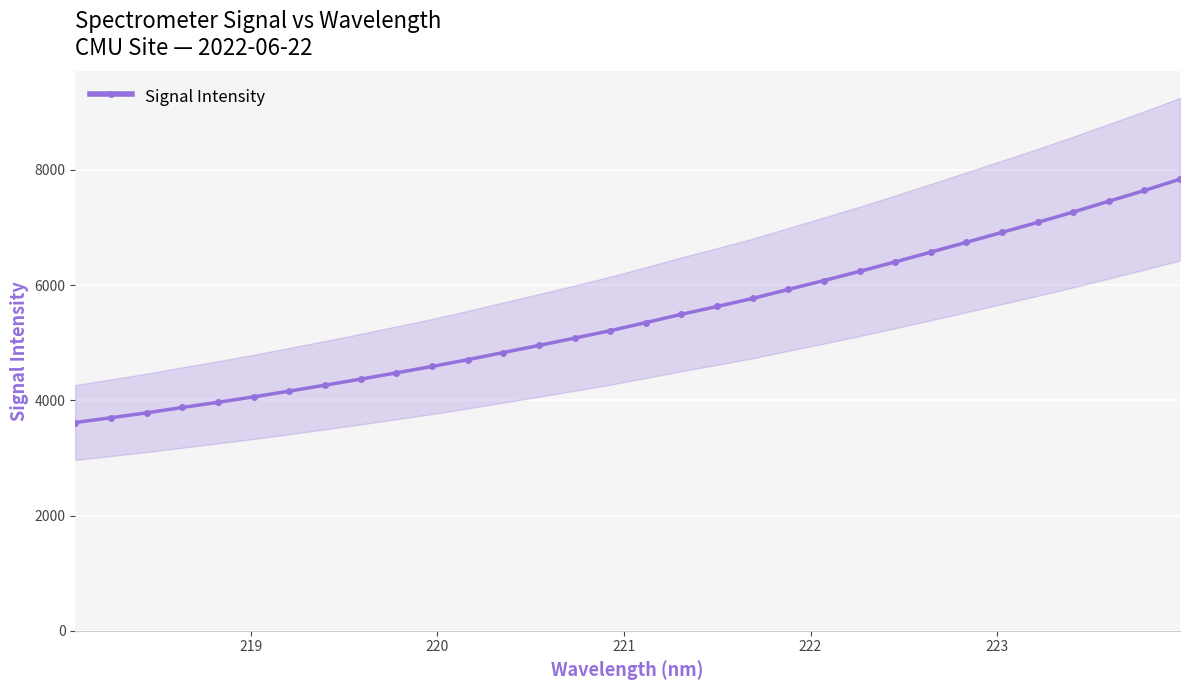

What is the minimum value for Signal Intensity?

3614.9